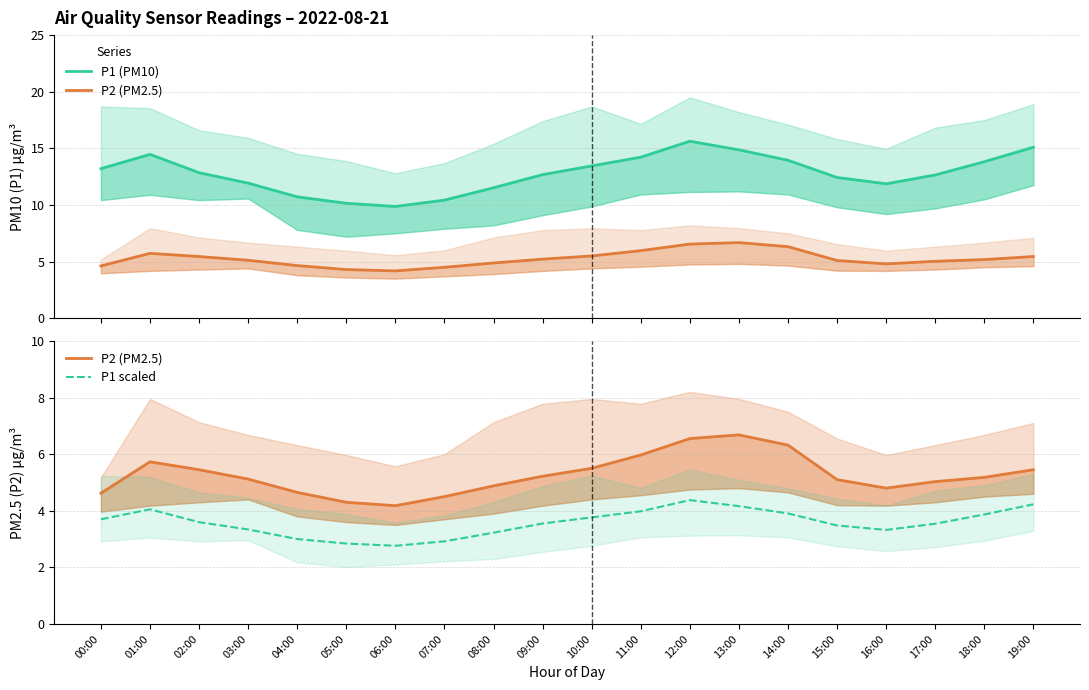

What are all the series names shown in the legend?

P1 (PM10), P2 (PM2.5), P1 scaled